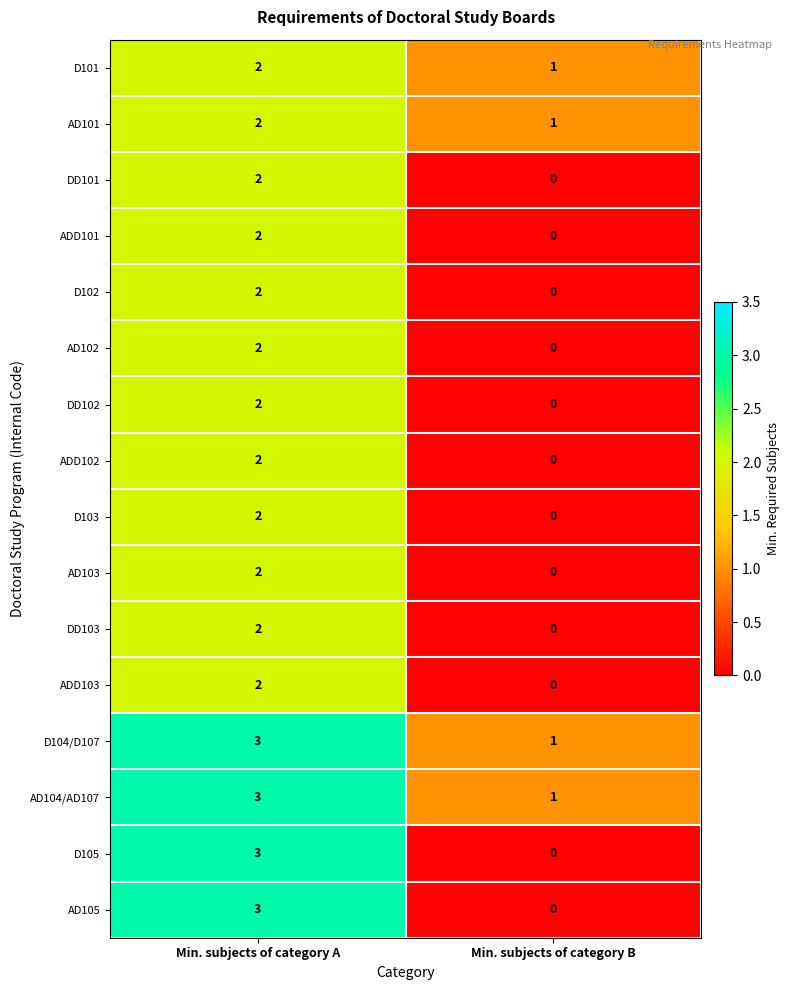

What is the sum of the AD101 values at Min. subjects of category B and Min. subjects of category A?

3